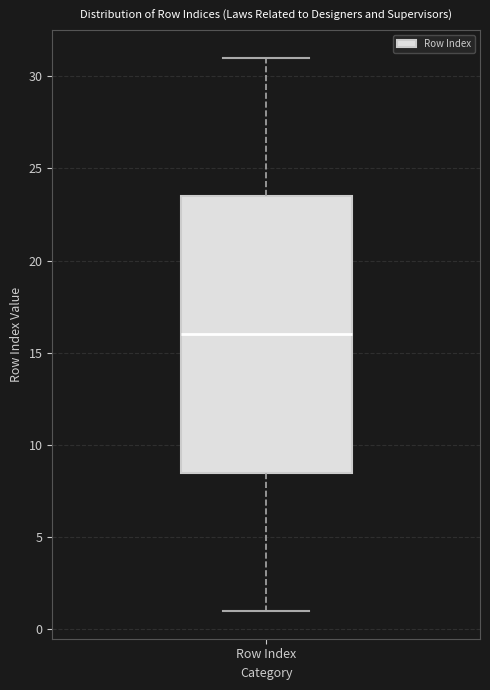

Transcribe this box plot: give where the median line is, the range the box spans, and where the two whiskers end, as read against the y-axis. The values are not printed on the chart, so give them approximately, as read against the axis.

median 16.0, box 8.5 to 23.5, whiskers 1.0 to 31.0